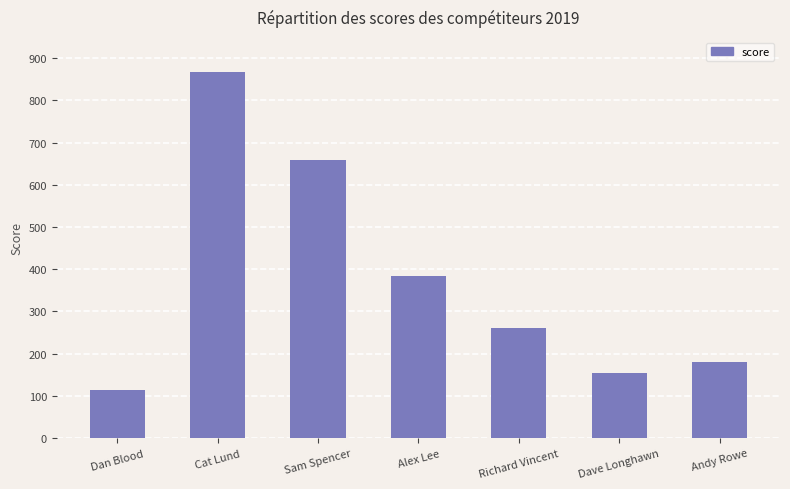

Is it true that the value at Dan Blood is 76.2?

False